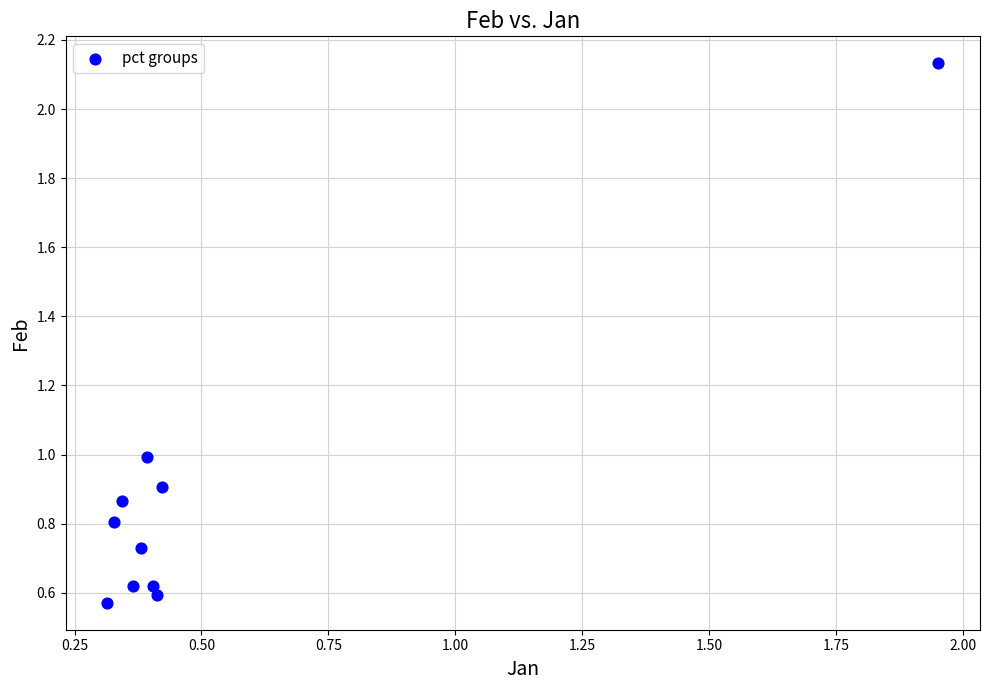

What is the range of X values (max minus min)?

1.6